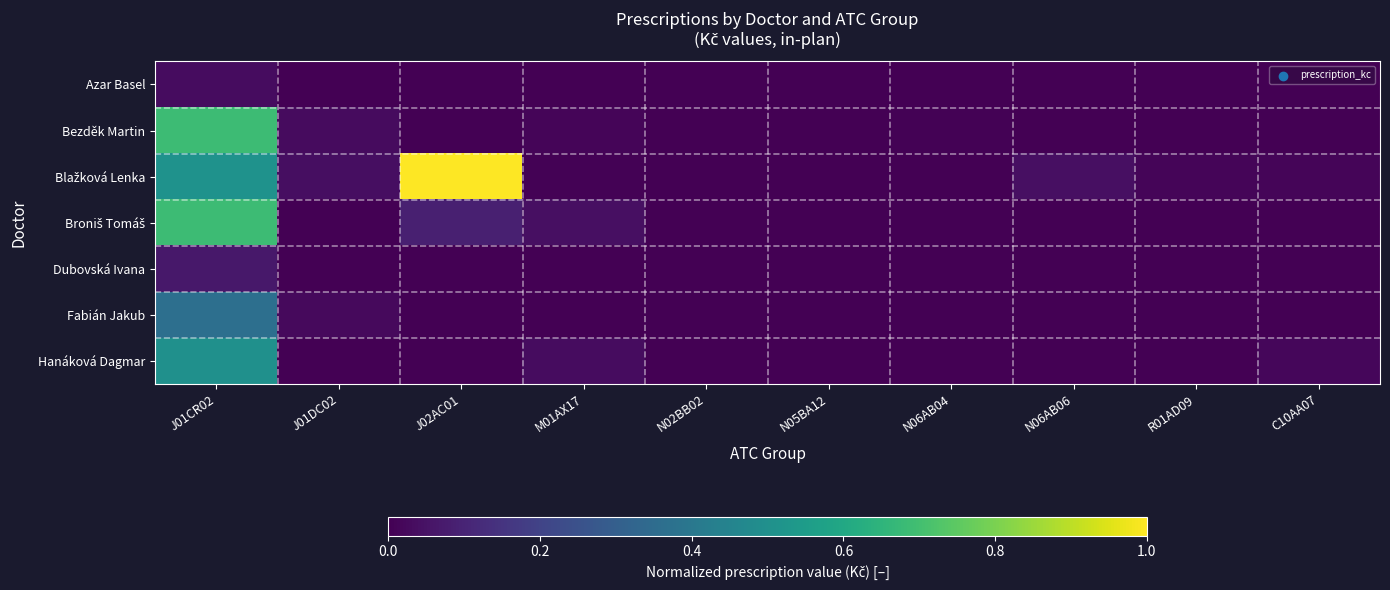

At J02AC01, list the series in order from smallest to largest.

Azar Basel, Bezděk Martin, Dubovská Ivana, Fabián Jakub, Hanáková Dagmar, Broniš Tomáš, Blažková Lenka